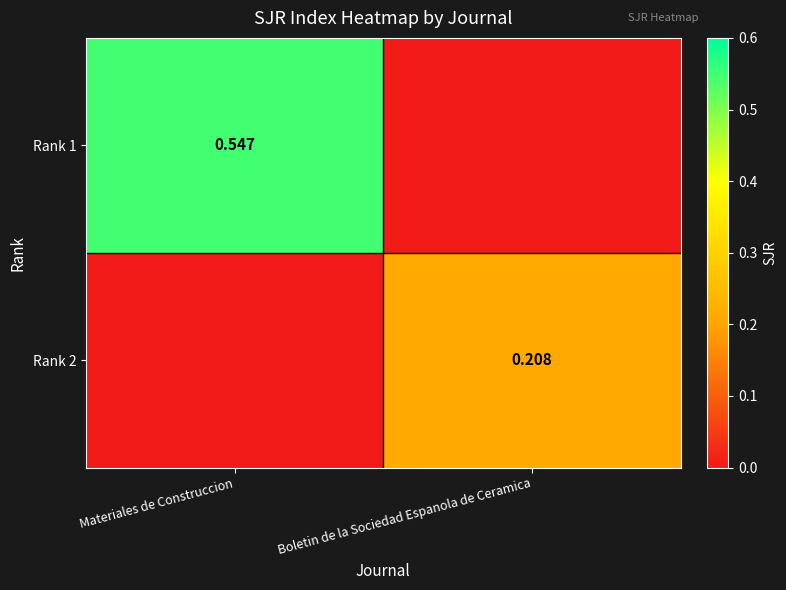

Which series has the largest total across all categories?

Rank 1